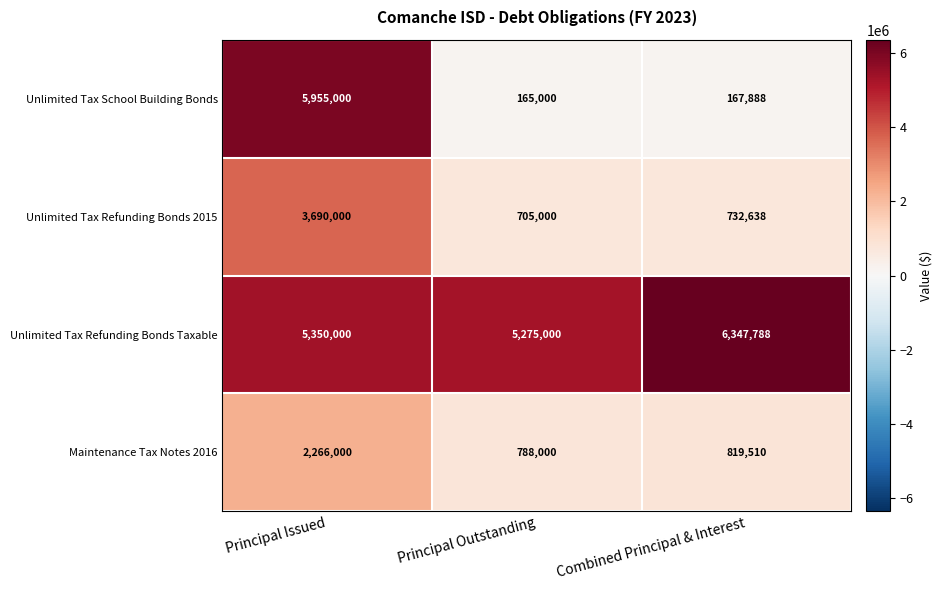

The value of Unlimited Tax Refunding Bonds Taxable at Principal Outstanding is 5275000. True or false?

True